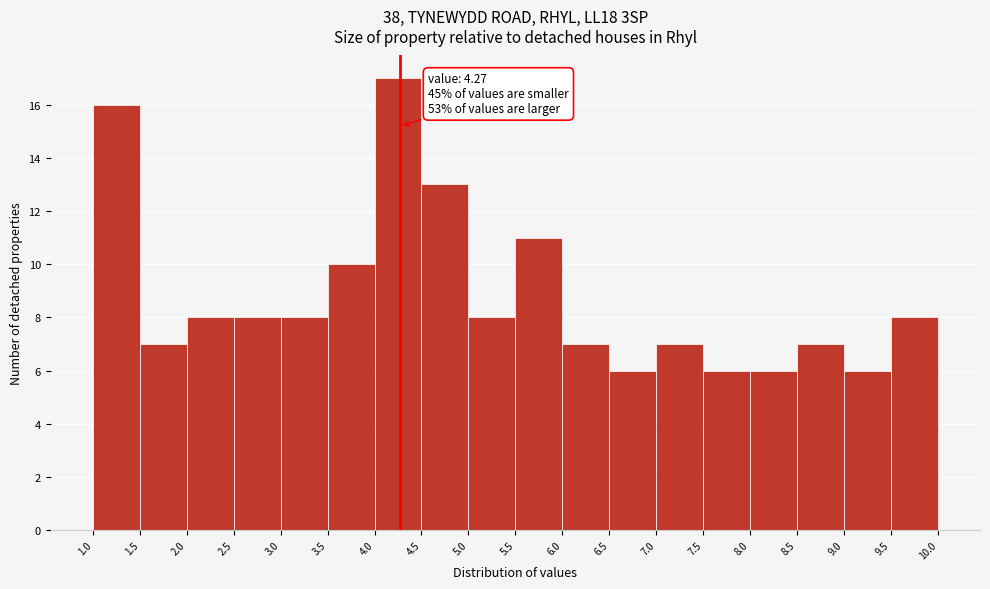

Over which range of the x-axis is the bar tallest?

4.0 to 4.5